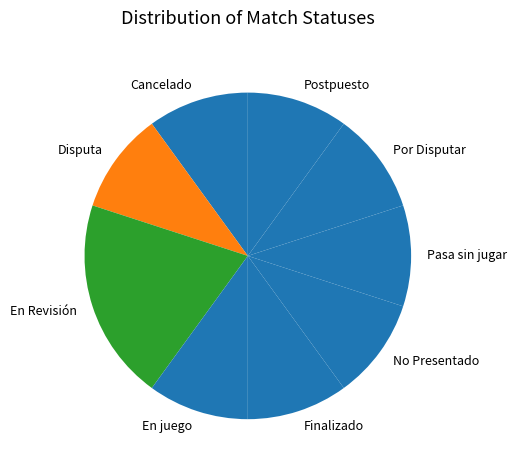

Combined, do Finalizado and Postpuesto account for over 50%?

No